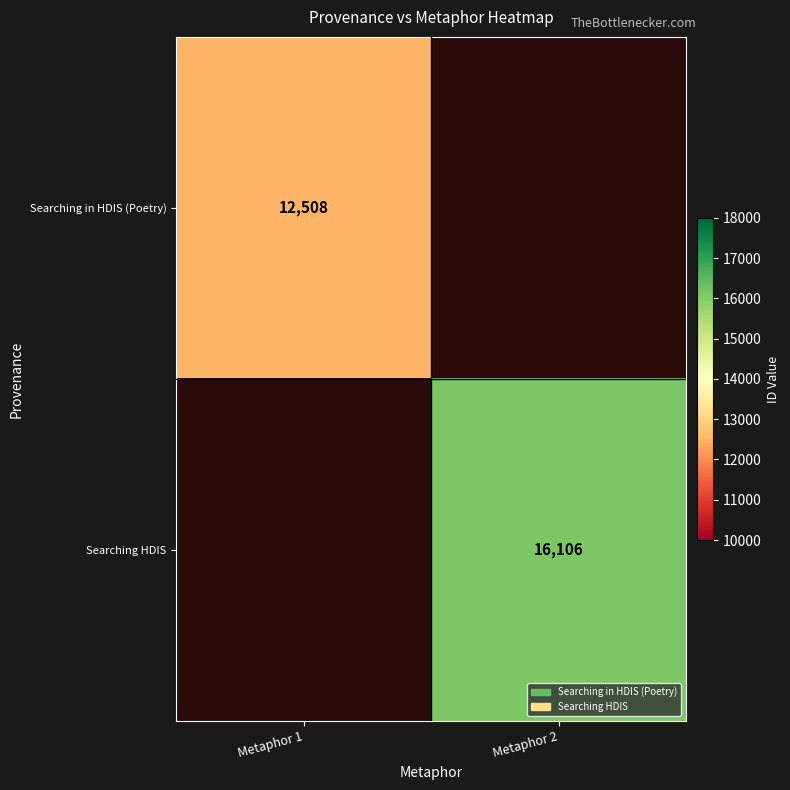

At how many categories does at least one series exceed 14946?

1